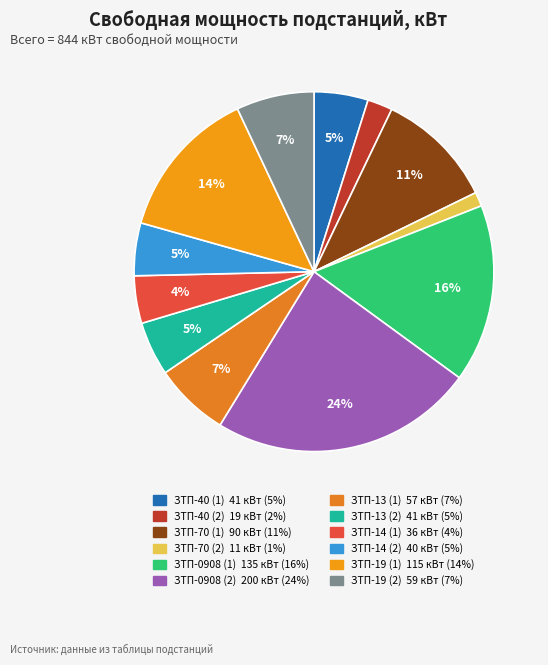

Is there a majority slice in this chart?

No